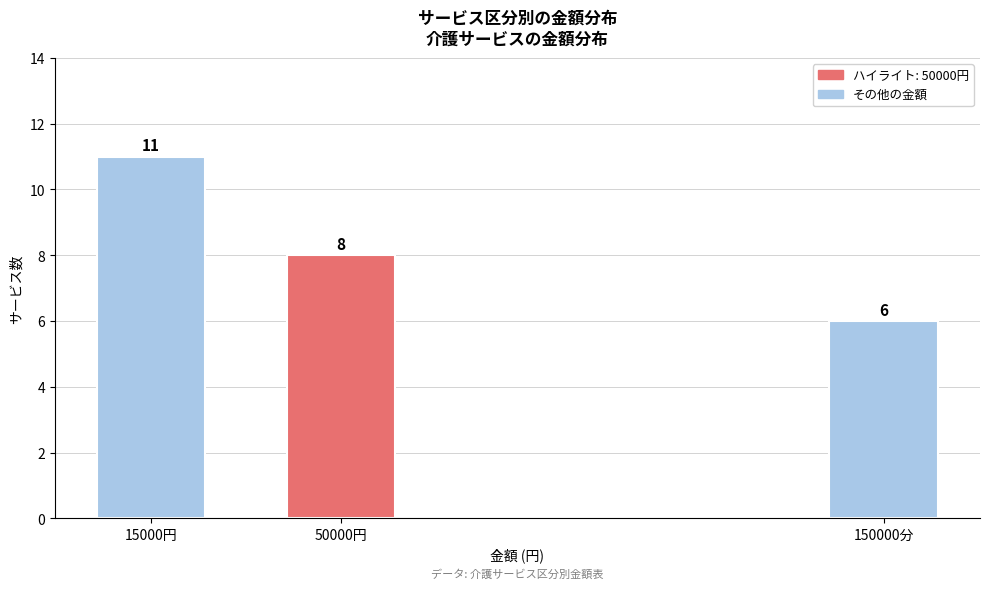

Reading left to right, extract all data points from this chart.

11	8	6